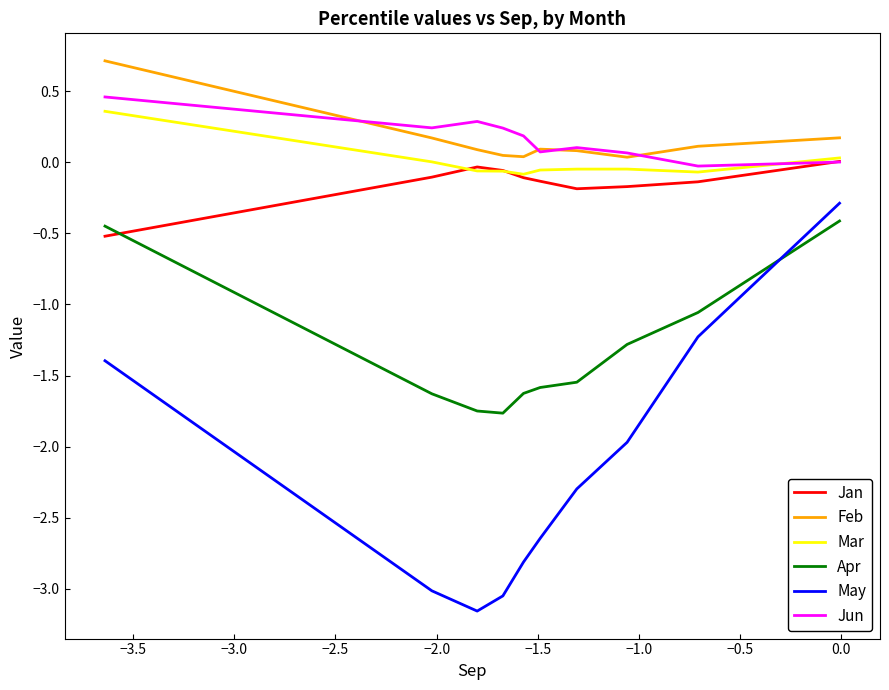

How many lines are shown in the chart?

6